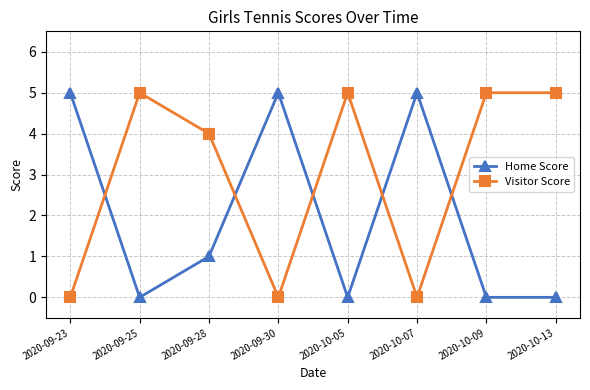

What is the label of the 8th point from the right?

2020-09-23